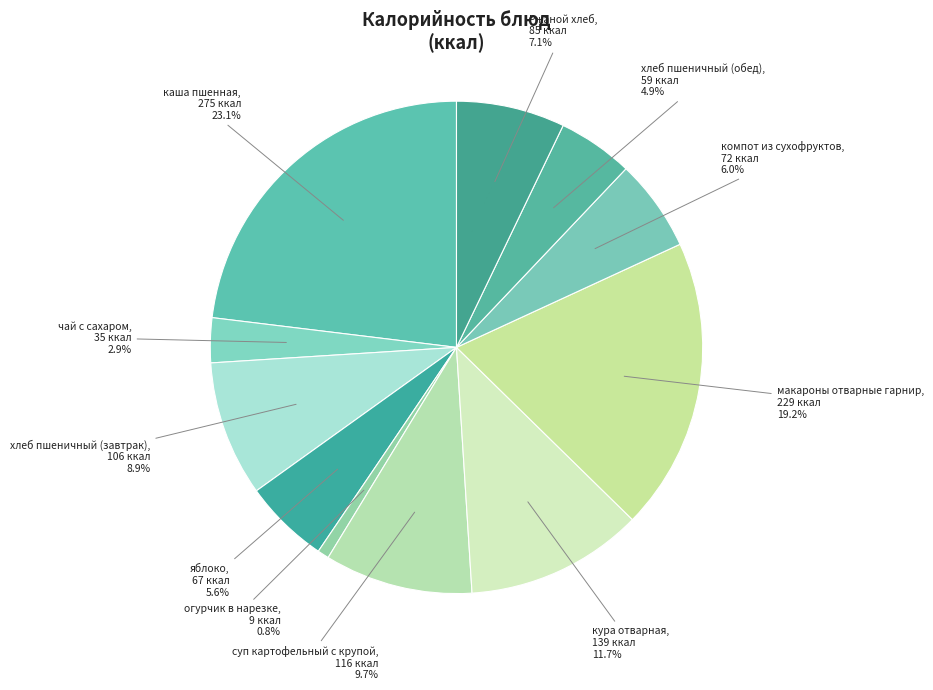

How many segments does this pie chart have?

11